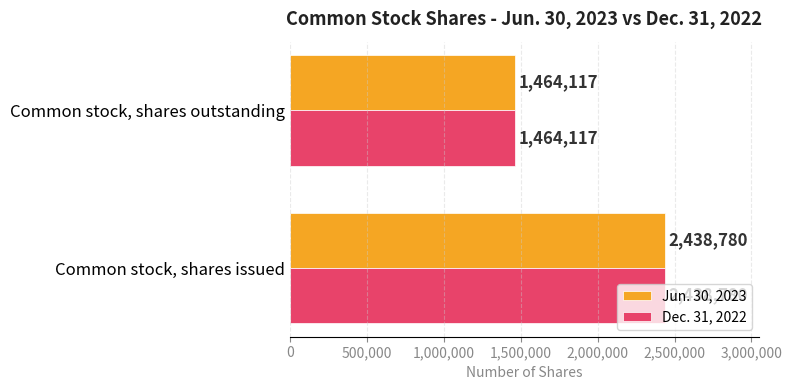

The Jun. 30, 2023 series shows 1464117 at Common stock, shares outstanding. True or false?

True